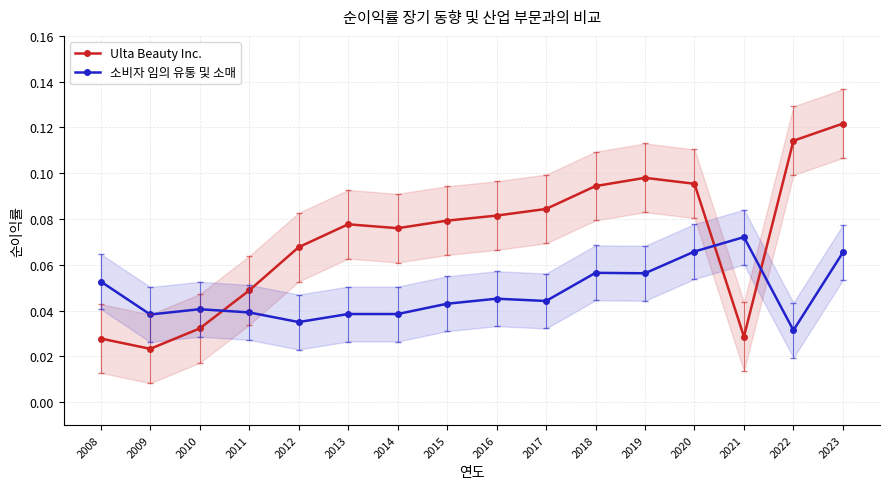

In Ulta Beauty Inc., how many points are lower than both neighbors (excluding endpoints)?

3